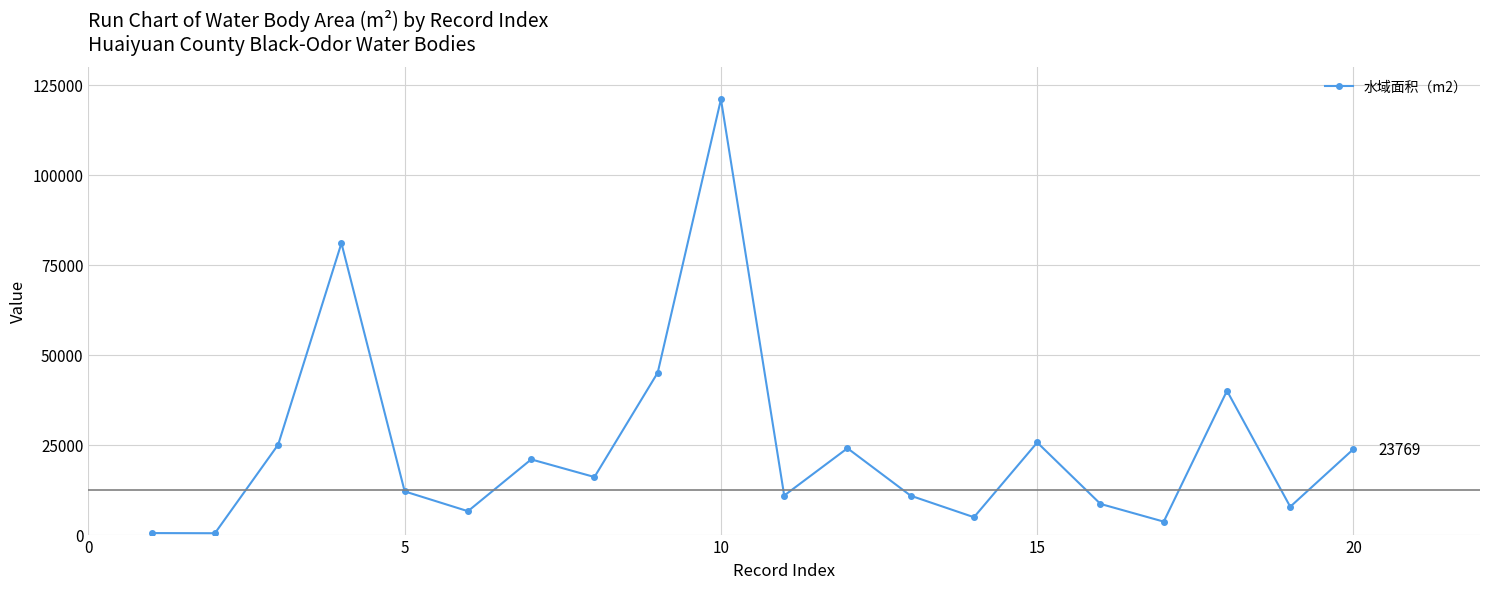

Does the chart display data point markers on the line(s)?

Yes